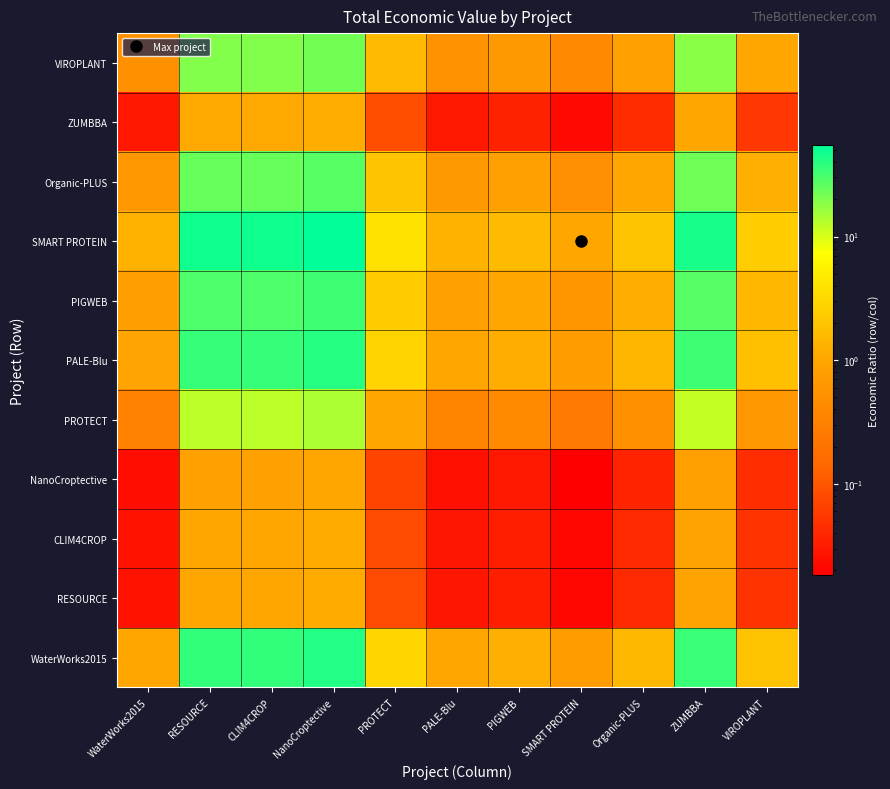

At which category is the sum across all series the highest?

NanoCroptective